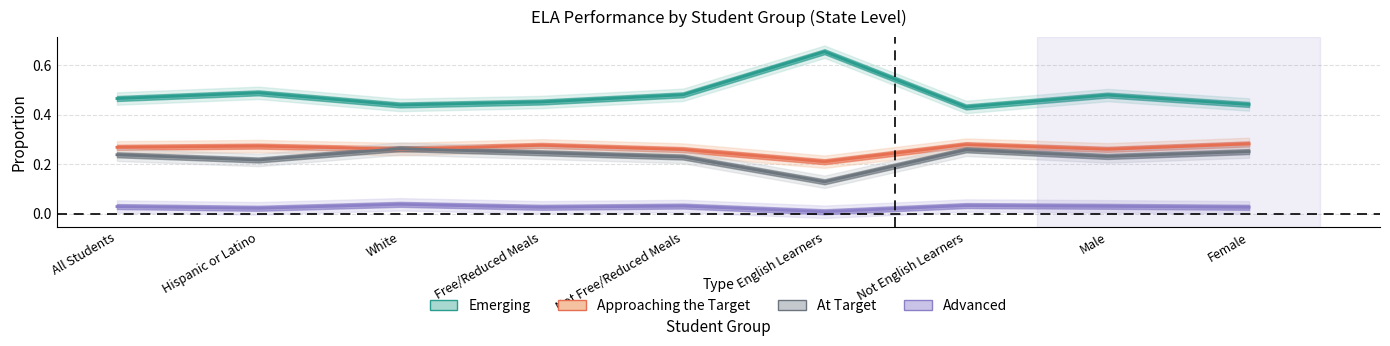

Reading left to right, list all the values displayed in this chart.

Emerging: All Students=0.5	Hispanic or Latino=0.5	White=0.4	Free/Reduced Meals=0.5	Not Free/Reduced Meals=0.5	English Learners=0.7	Not English Learners=0.4	Male=0.5	Female=0.4
Approaching the Target: All Students=0.3	Hispanic or Latino=0.3	White=0.3	Free/Reduced Meals=0.3	Not Free/Reduced Meals=0.3	English Learners=0.2	Not English Learners=0.3	Male=0.3	Female=0.3
At Target: All Students=0.2	Hispanic or Latino=0.2	White=0.3	Free/Reduced Meals=0.2	Not Free/Reduced Meals=0.2	English Learners=0.1	Not English Learners=0.3	Male=0.2	Female=0.3
Advanced: All Students=0.0	Hispanic or Latino=0.0	White=0.0	Free/Reduced Meals=0.0	Not Free/Reduced Meals=0.0	English Learners=0.0	Not English Learners=0.0	Male=0.0	Female=0.0